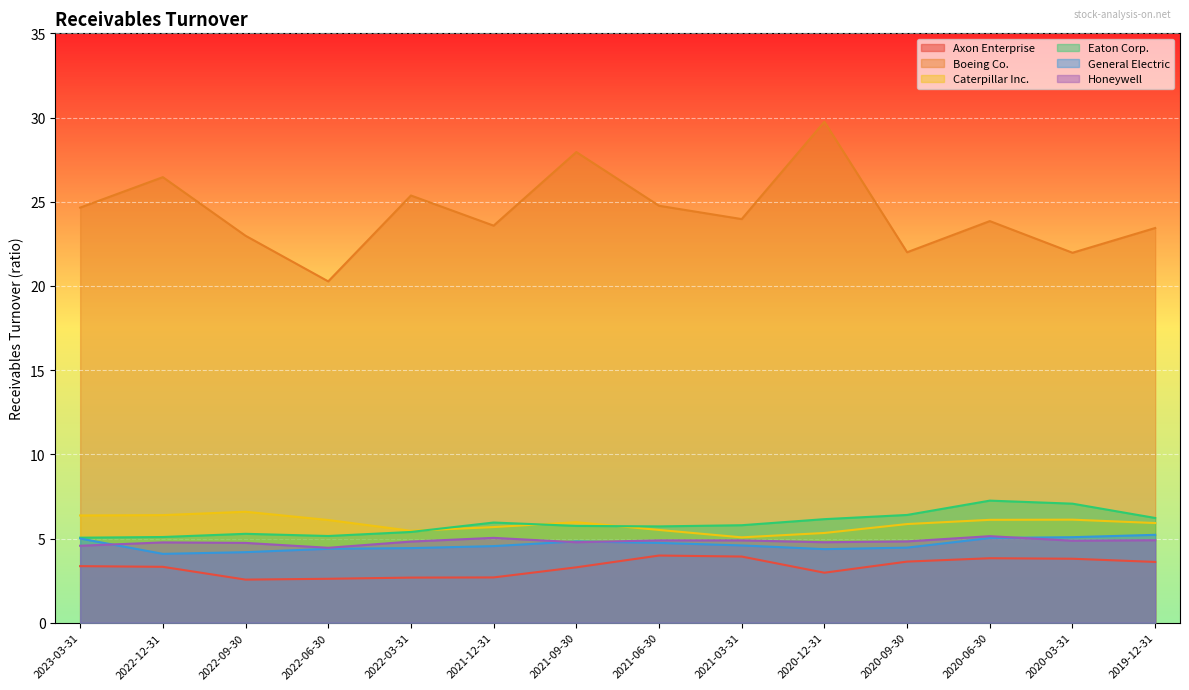

Count the number of data series in this chart.

6